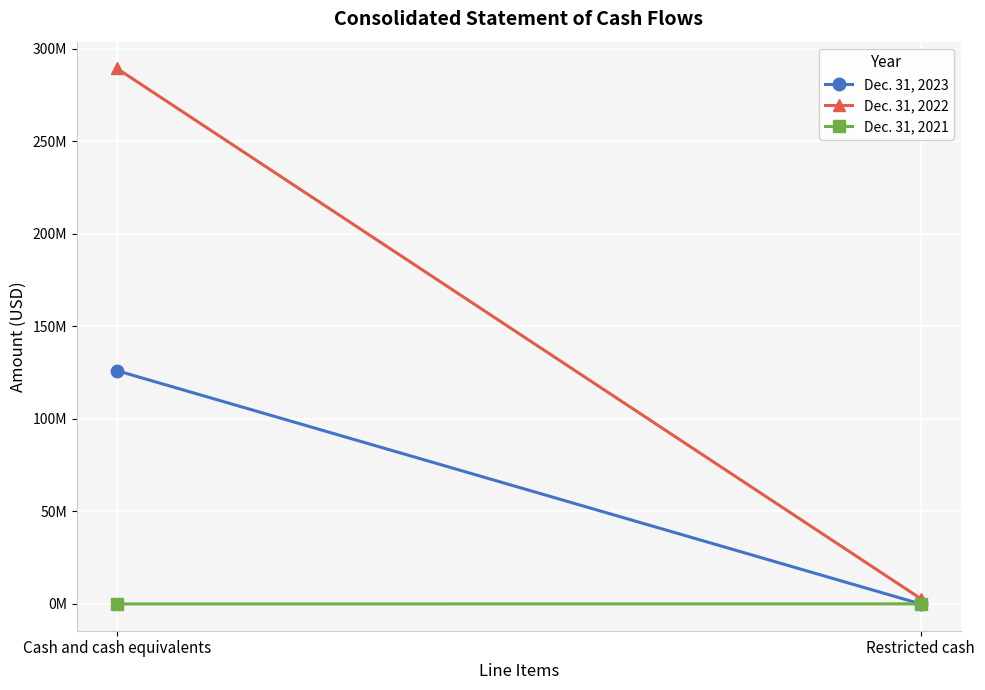

Reading right to left, extract all data points from this chart.

Dec. 31, 2023: Restricted cash=0	Cash and cash equivalents=126080000
Dec. 31, 2022: Restricted cash=2898000	Cash and cash equivalents=289430000
Dec. 31, 2021: Restricted cash=40000	Cash and cash equivalents=0